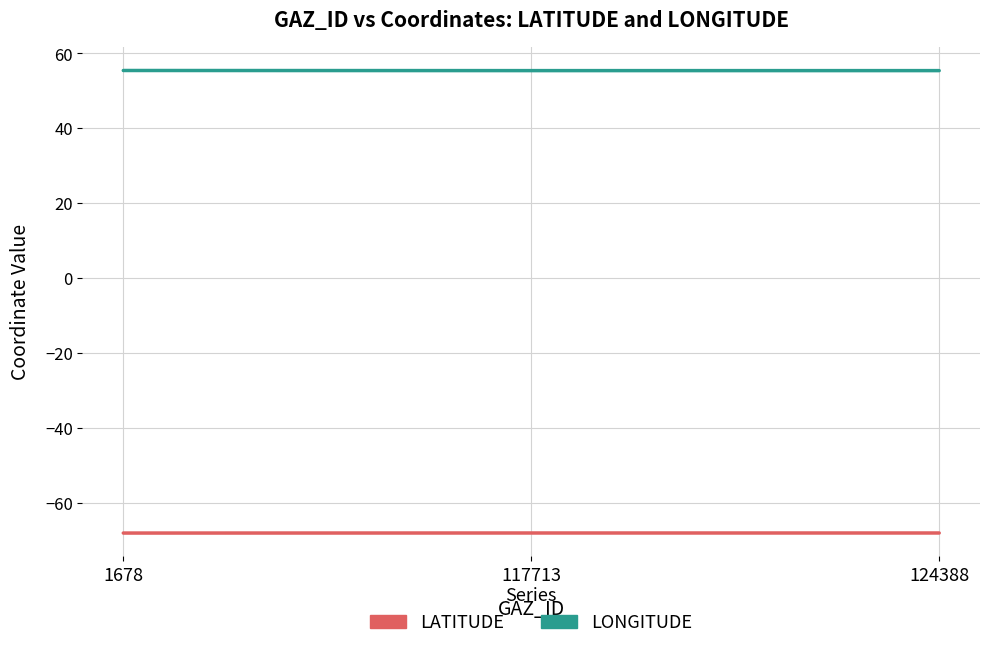

Which series has the largest range (max minus min)?

LONGITUDE